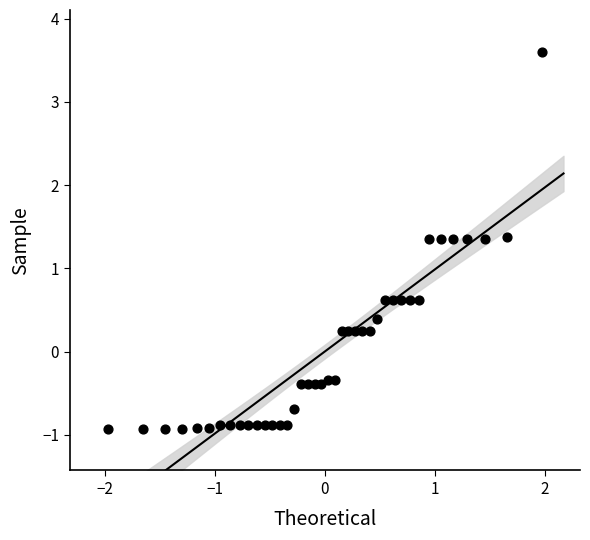

What is the range of X values (max minus min)?

3.9